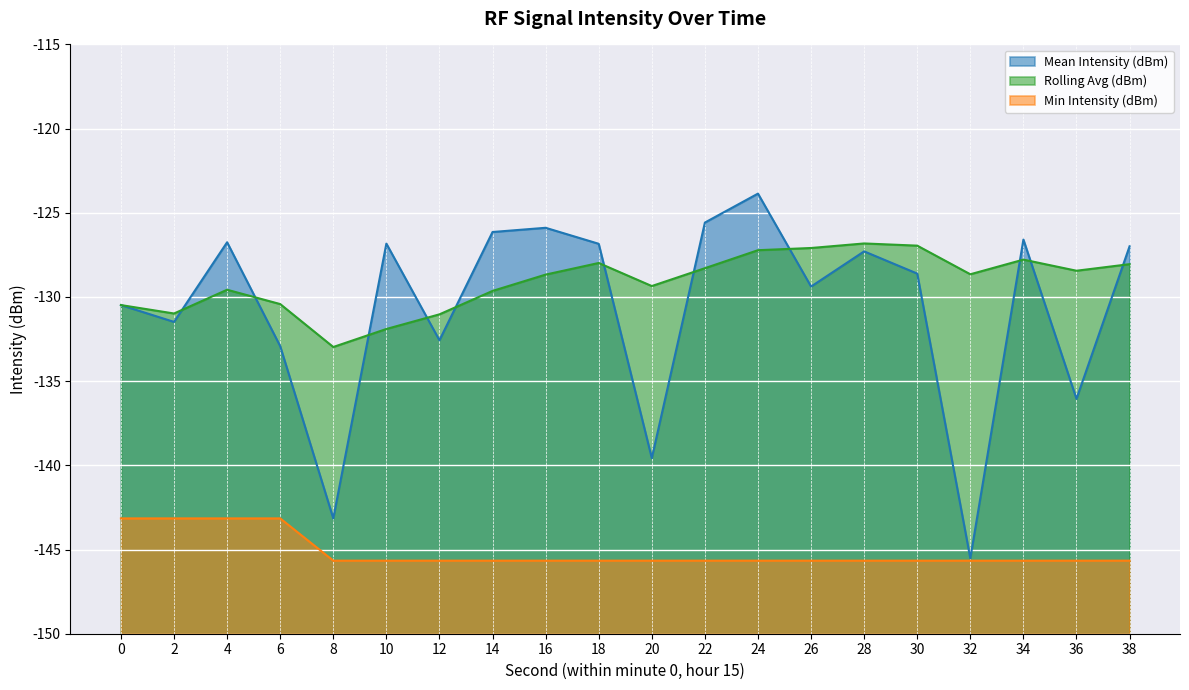

At which label does Rolling Avg (dBm) first exceed -128?

18